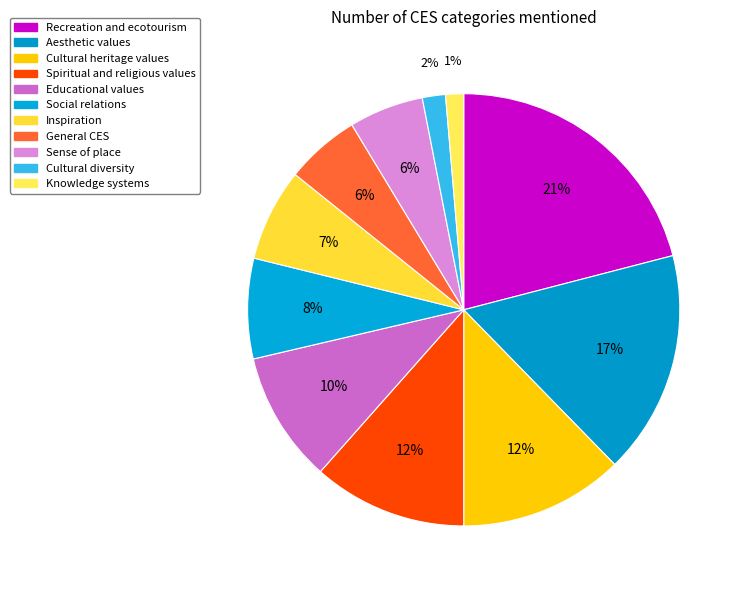

True or false: Cultural heritage values accounts for 18% of the total.

False